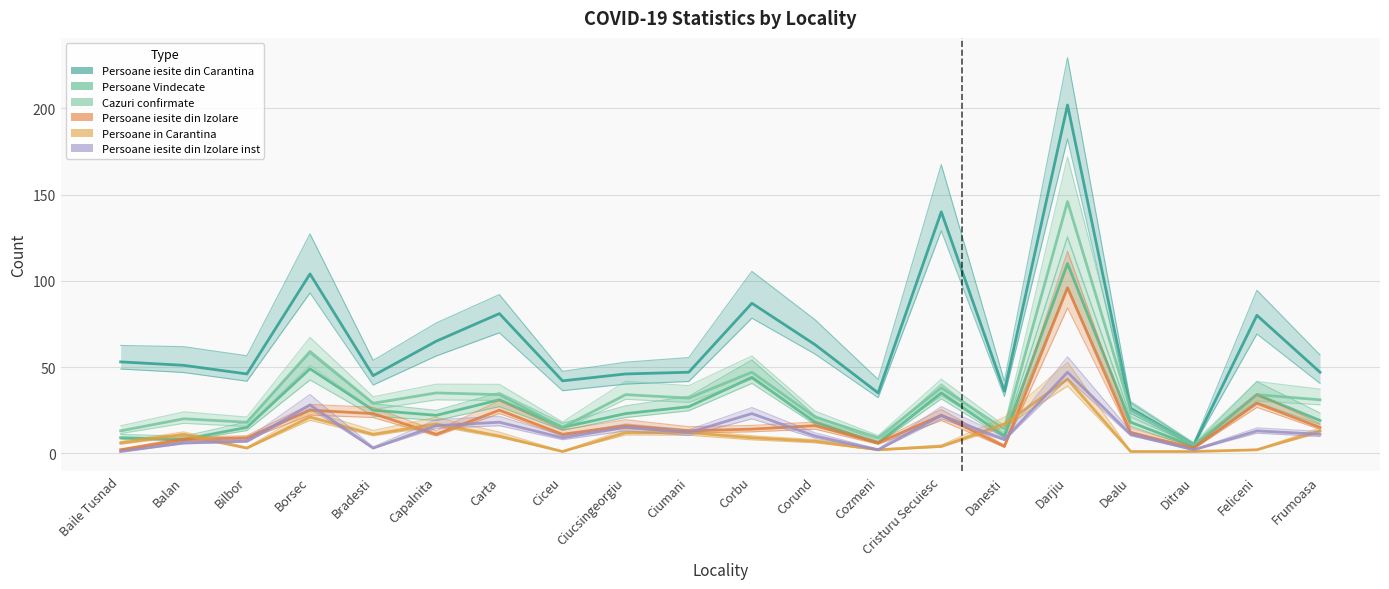

At which label does Persoane iesite din Izolare inst first exceed 11?

Borsec